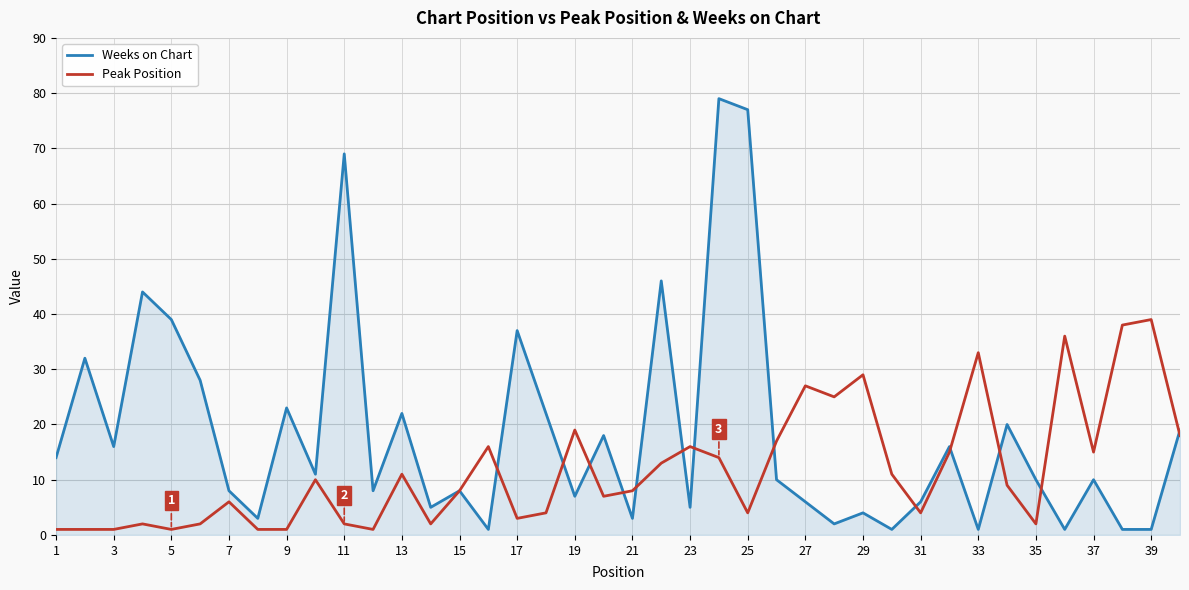

Which series has the widest spread of values?

Weeks on Chart